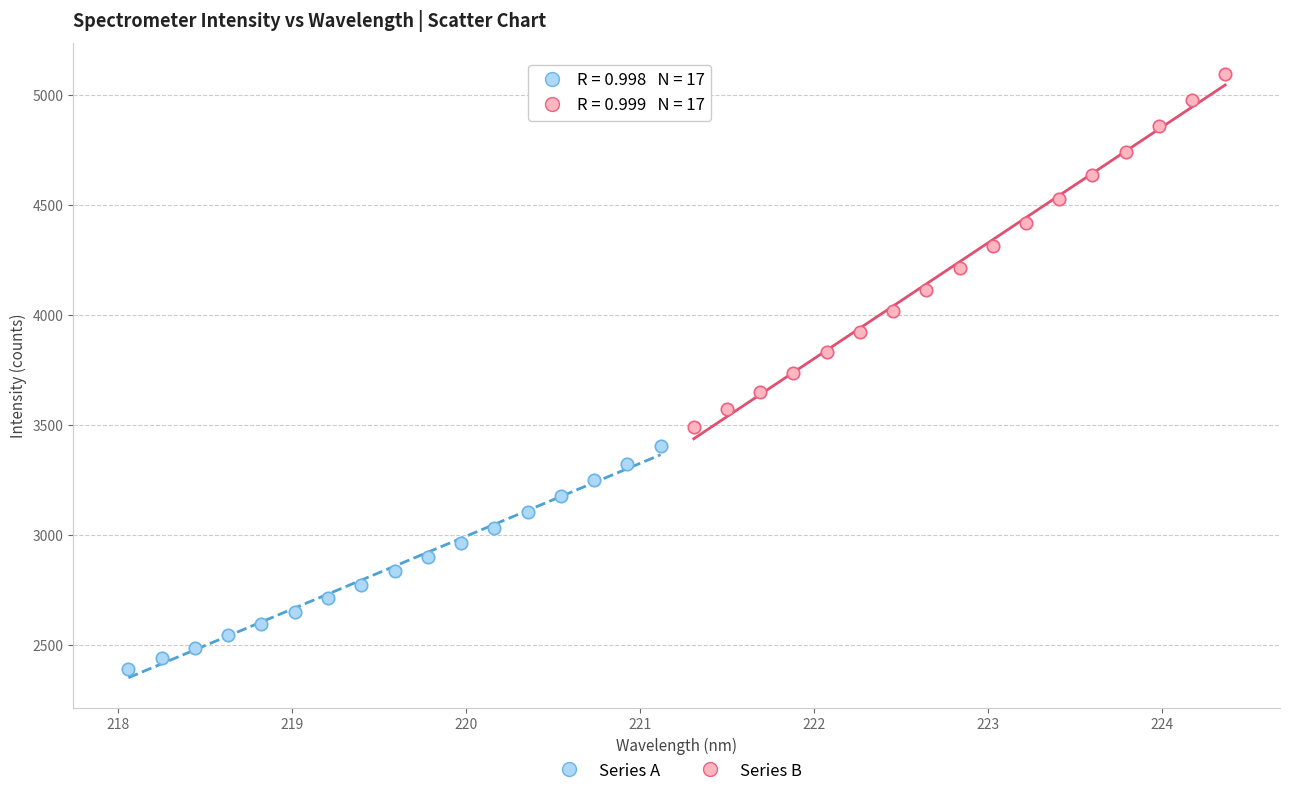

Which series has the widest spread of Y values?

Series B